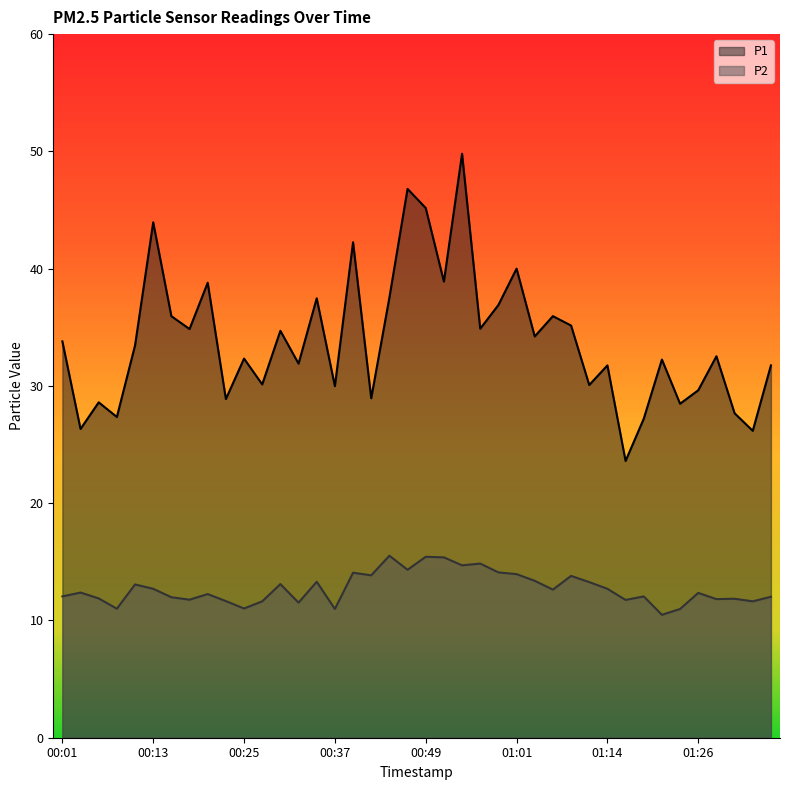

How many lines are shown in the chart?

2